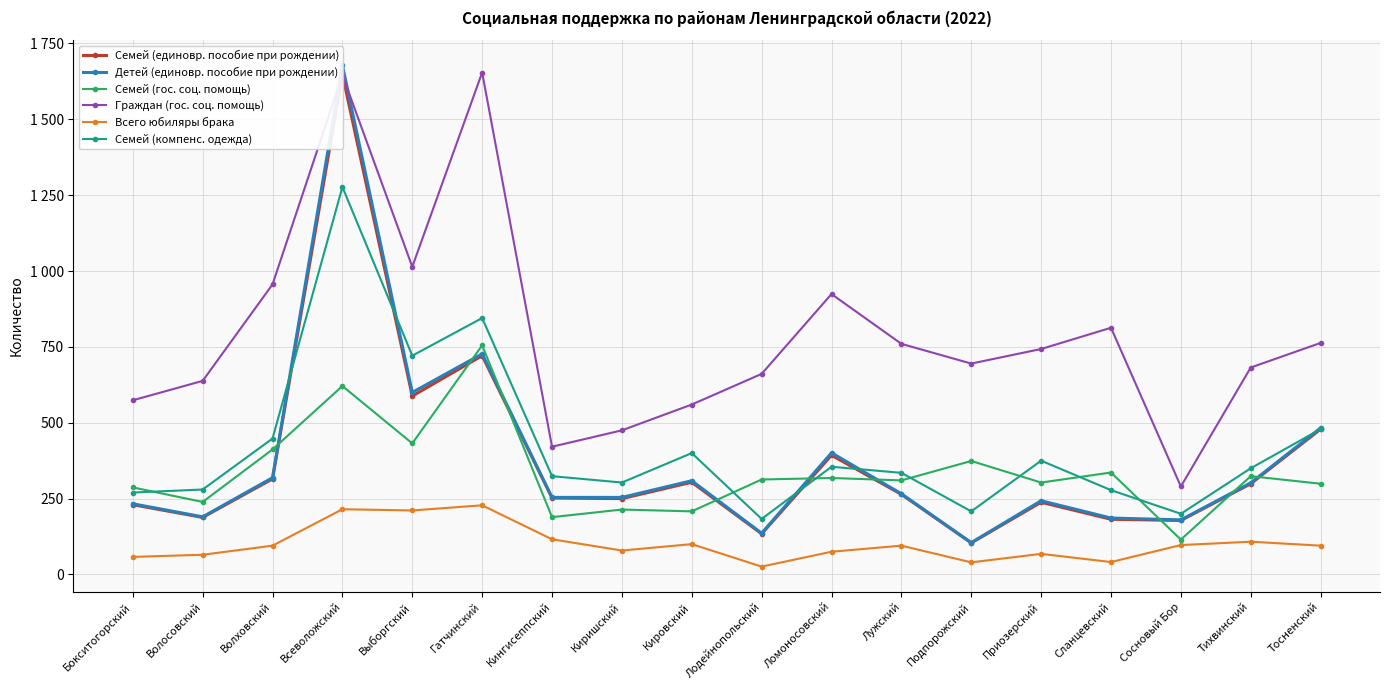

What is the minimum value shown in the chart?

26